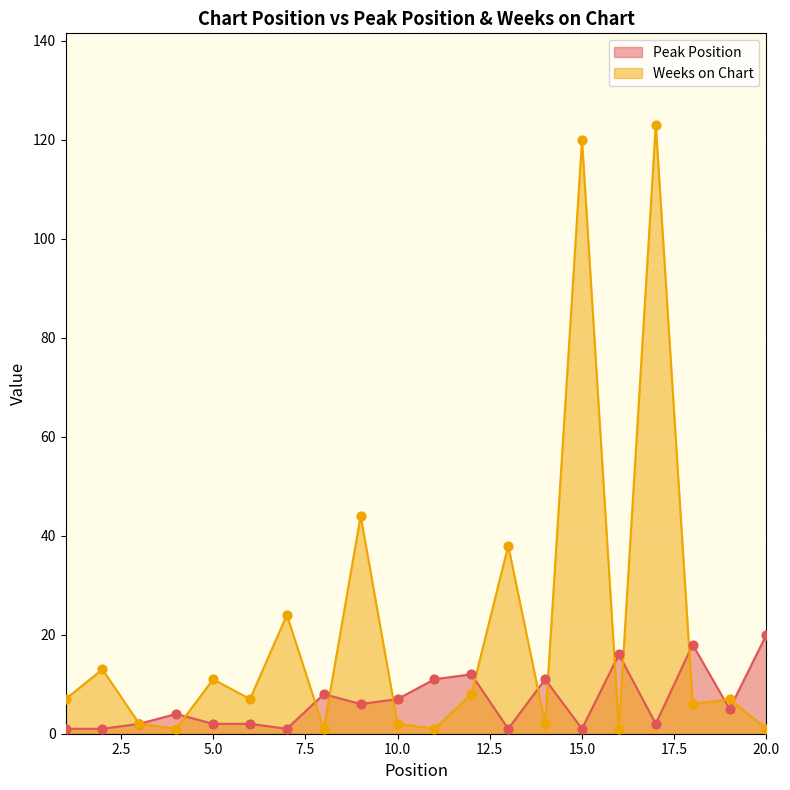

What are all the series names shown in the legend?

Peak Position, Weeks on Chart